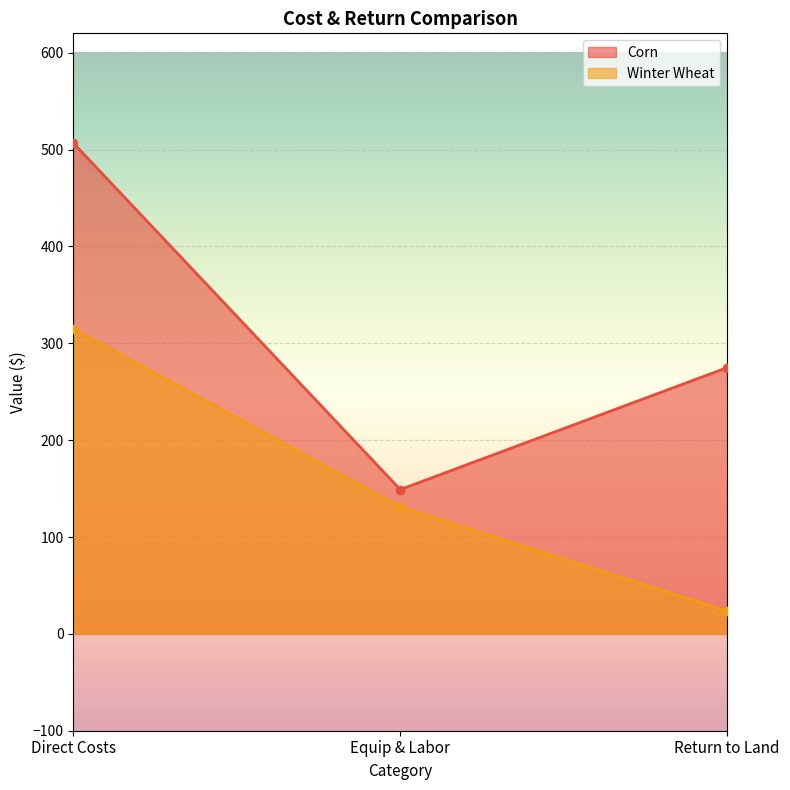

List the series in order of their overall mean, highest first.

Corn, Winter Wheat